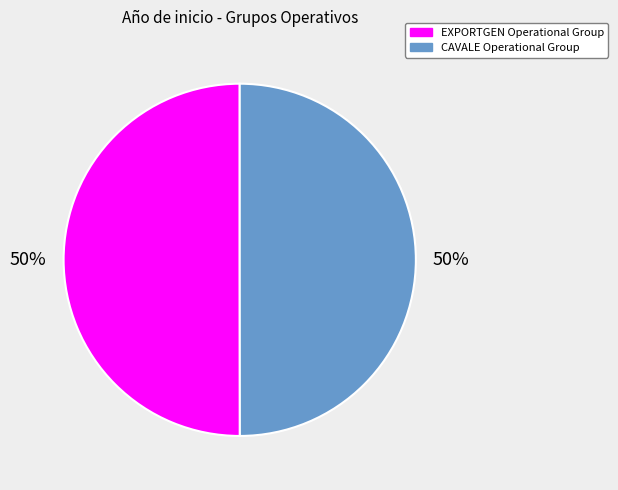

Count the number of slices in the pie.

2